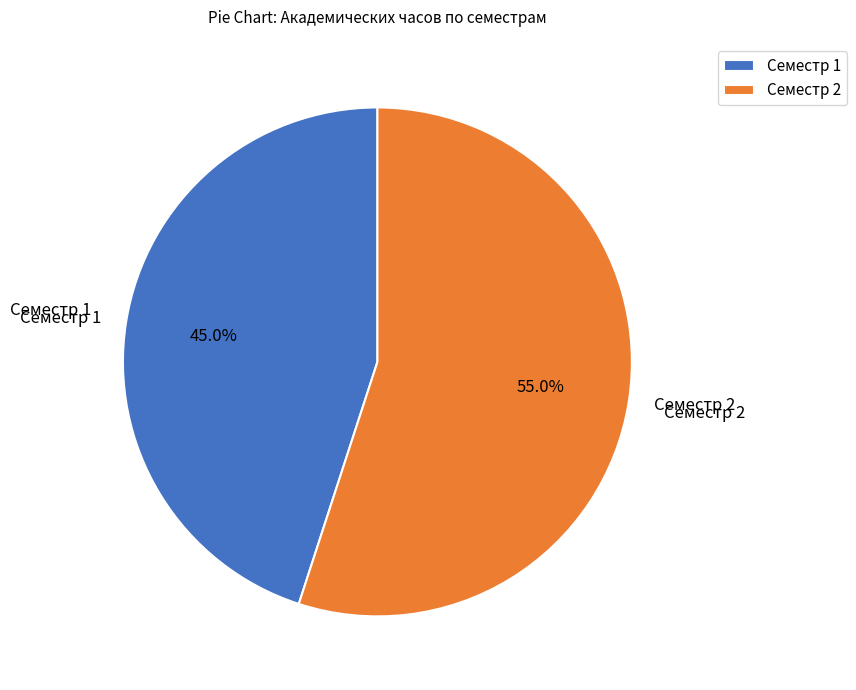

Count the number of slices in the pie.

2